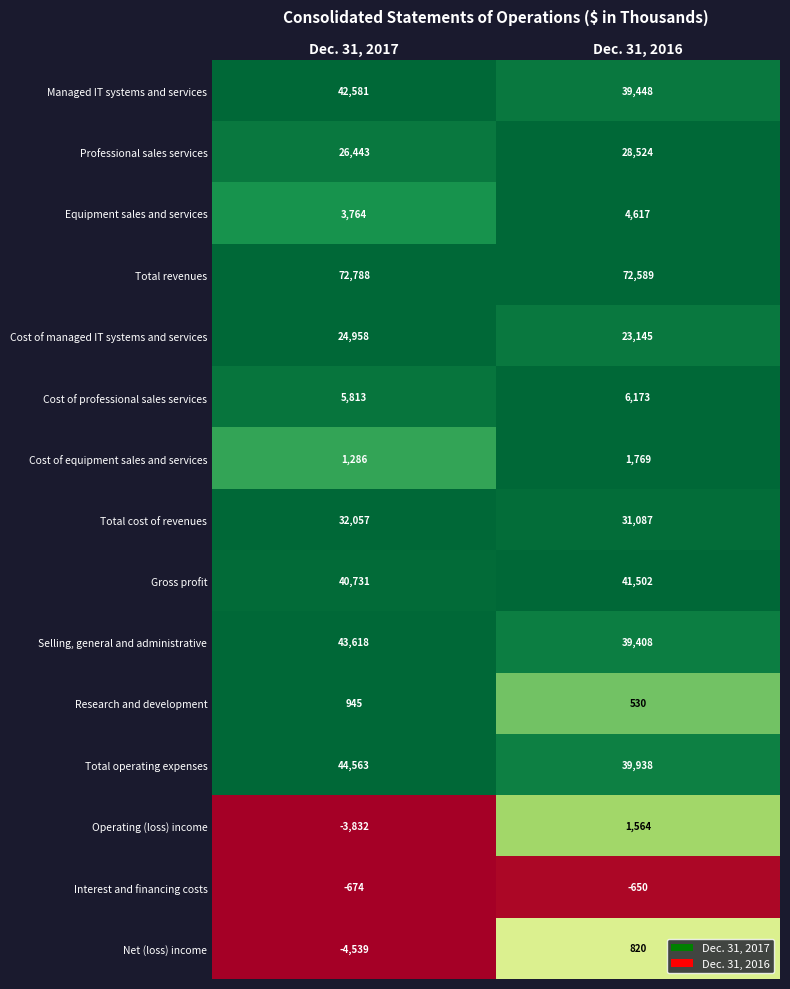

Where is Managed IT systems and services nearest to the value 41014?

Dec. 31, 2016